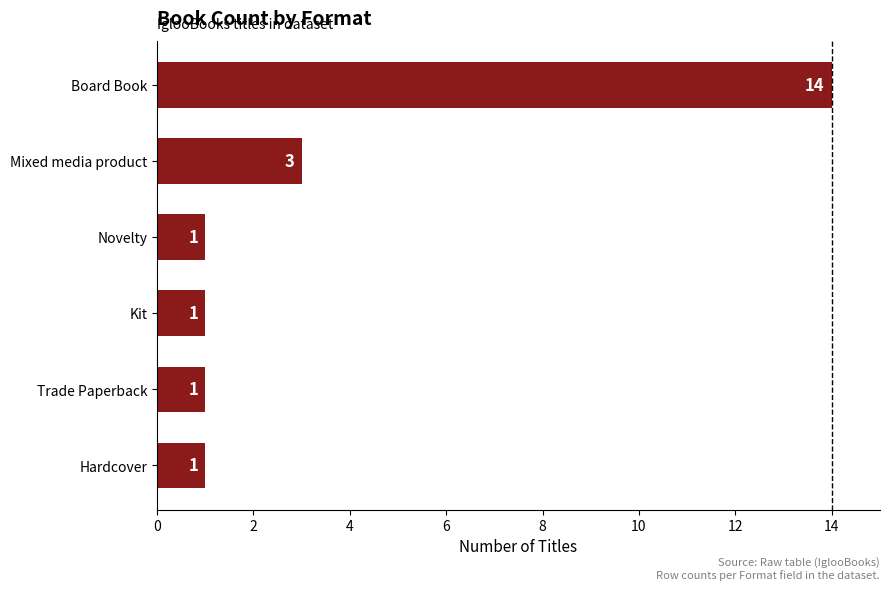

Are the bars grouped side by side (vs. stacked)?

No